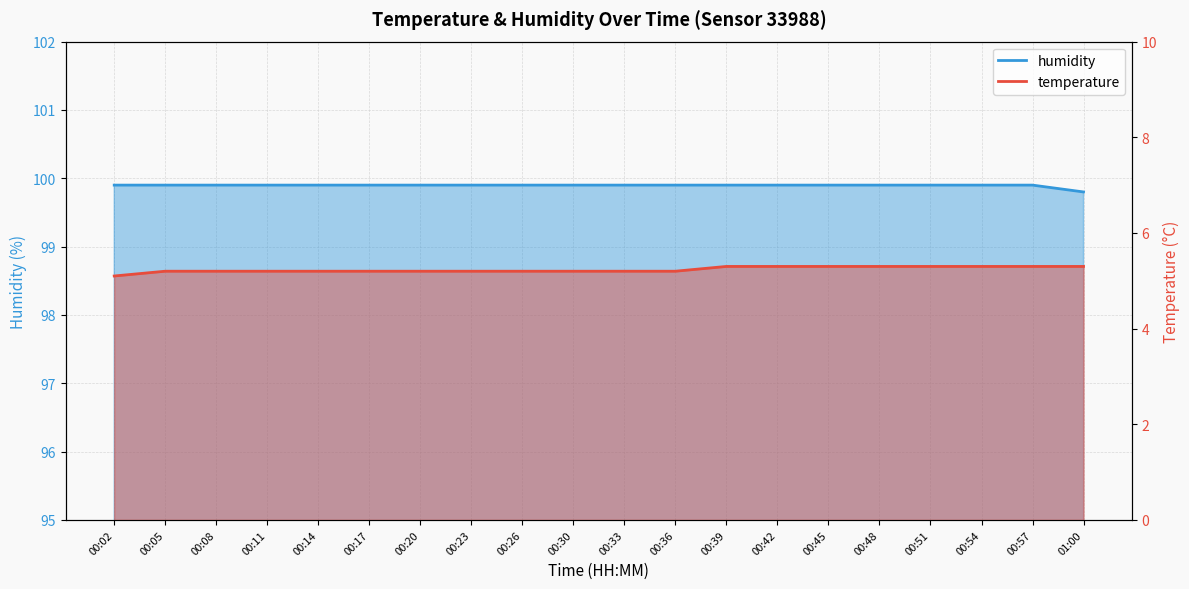

What is the difference between the maximum and minimum values in the temperature series?

0.2